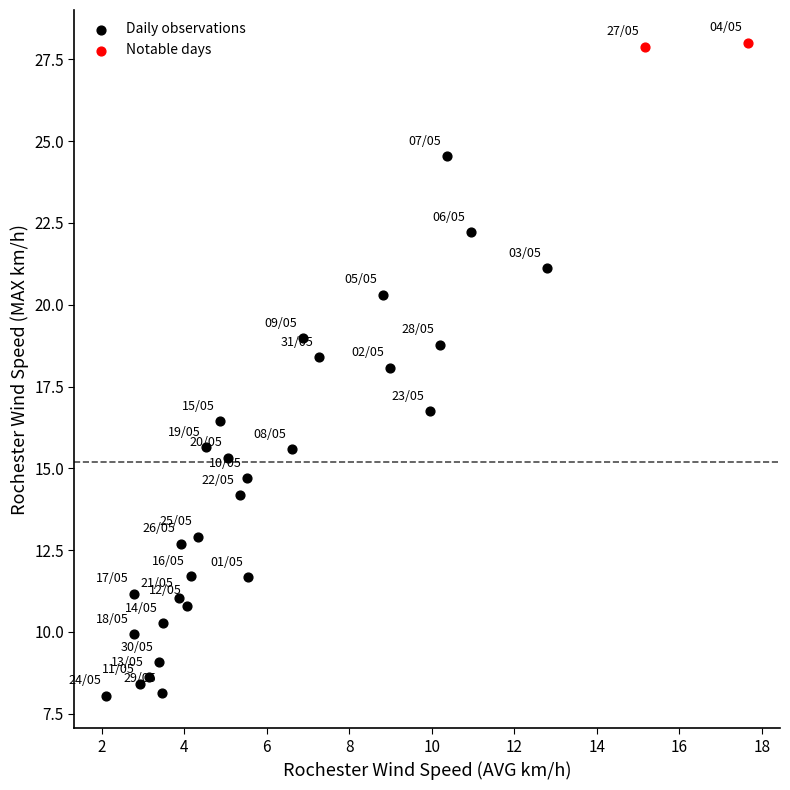

Which series has the widest spread of Y values?

Daily observations